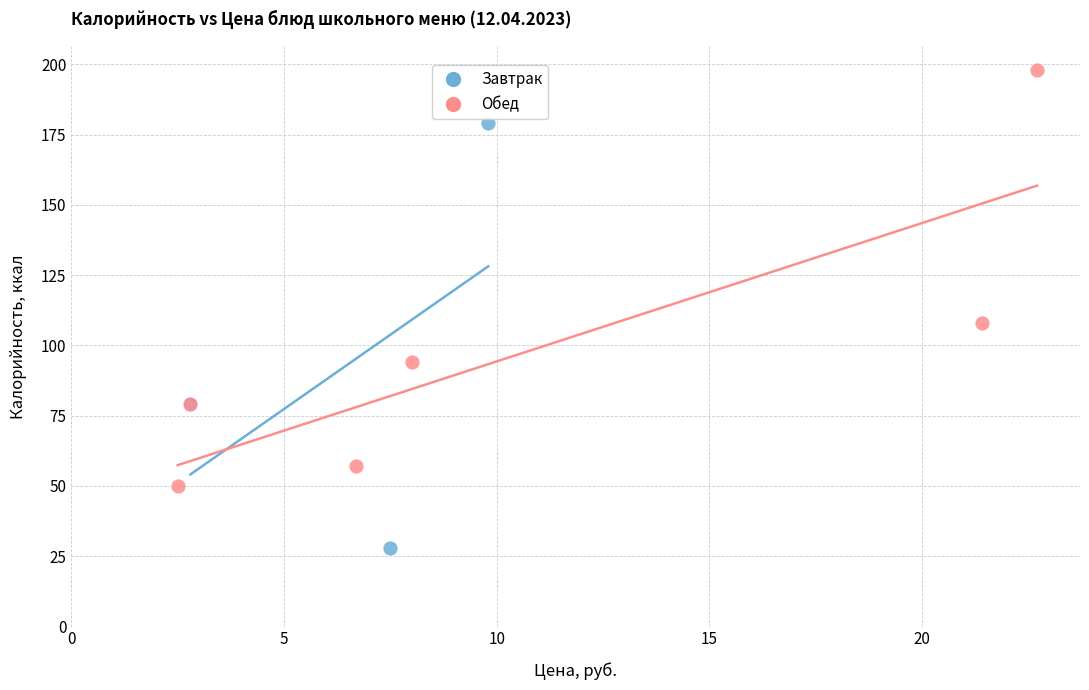

Which series contains the highest Y value?

Обед